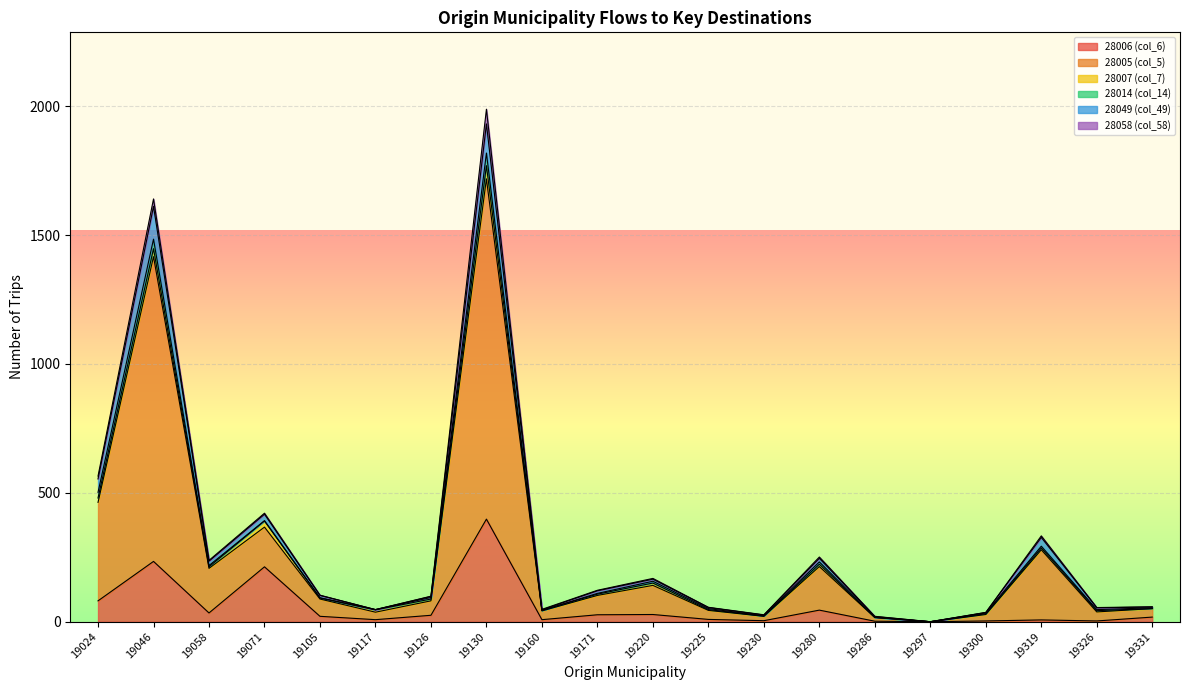

What is the approximate value of 28049 (col_49) at 19331, to the nearest 5?

5